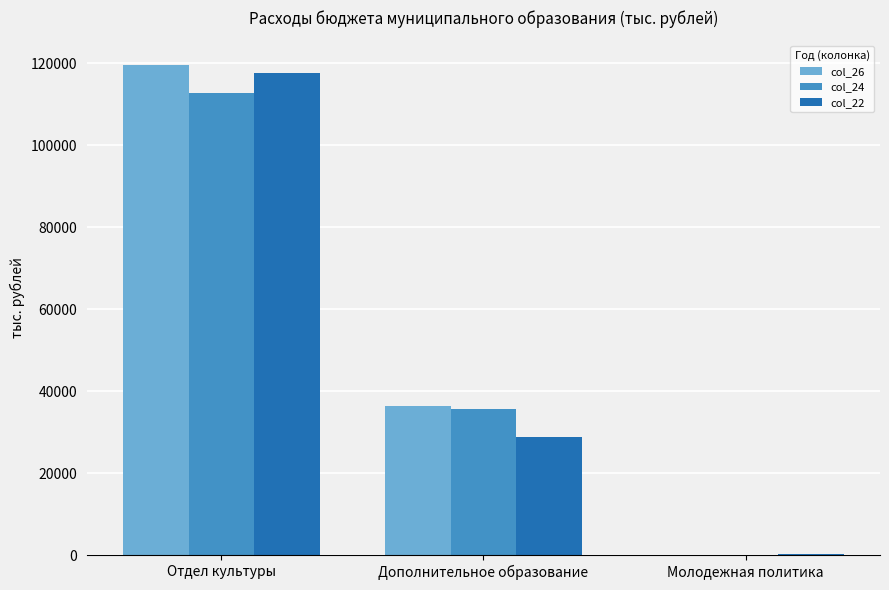

At which label does col_24 reach its peak?

Отдел культуры